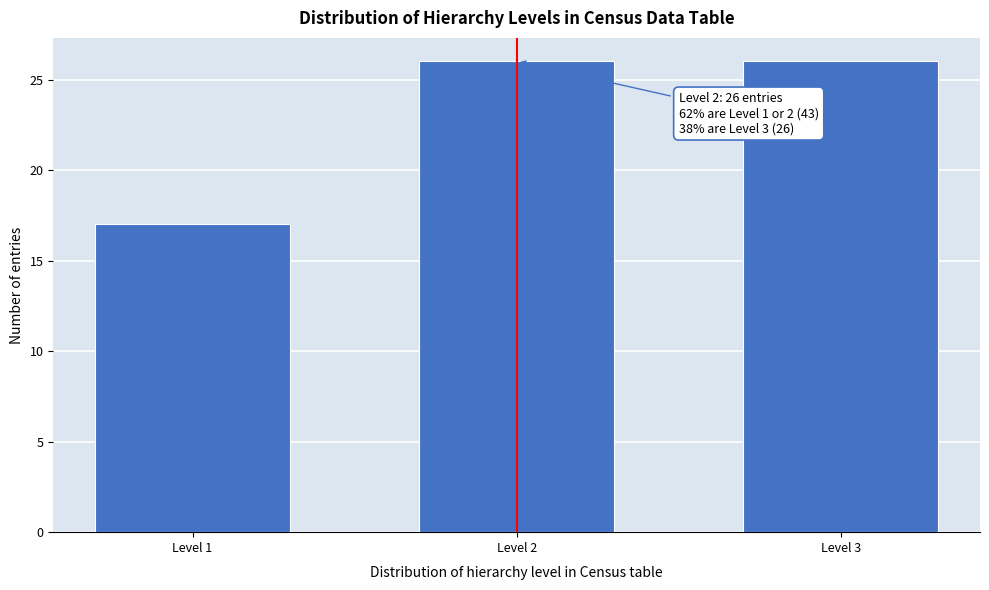

Reading left to right, what are all the values shown in this chart?

Level 1=17	Level 2=26	Level 3=26